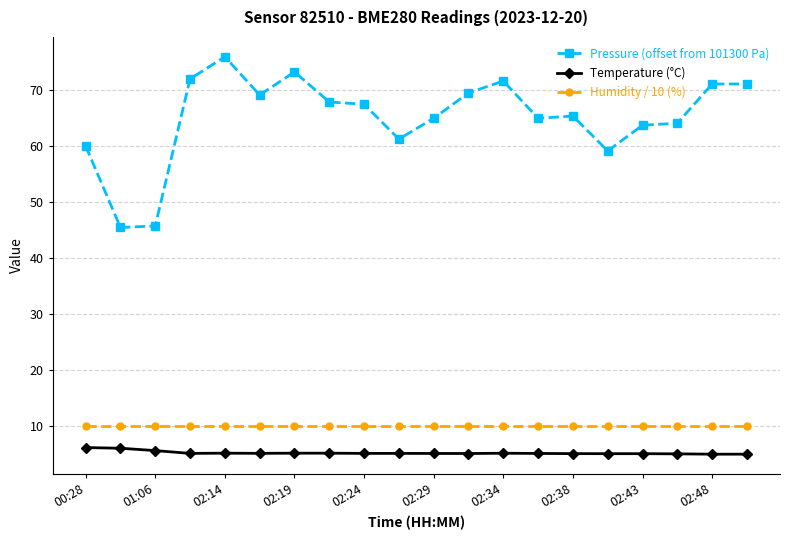

What is the smallest value displayed?

4.9